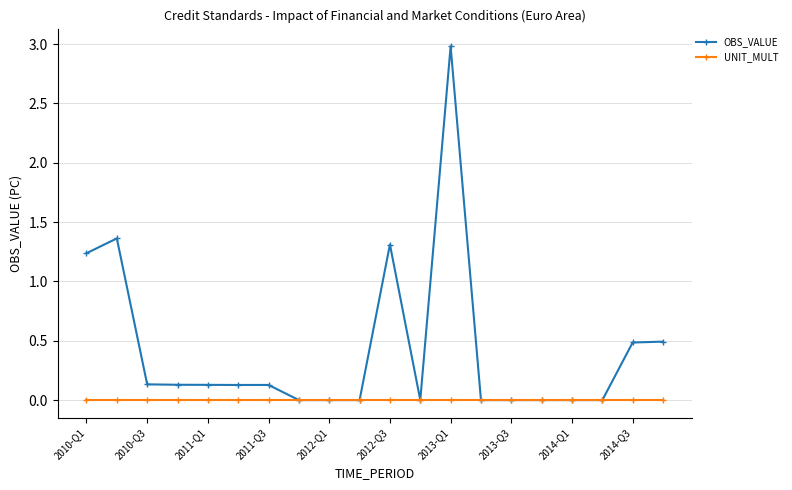

Rank the series by their average value, from lowest to highest.

UNIT_MULT, OBS_VALUE